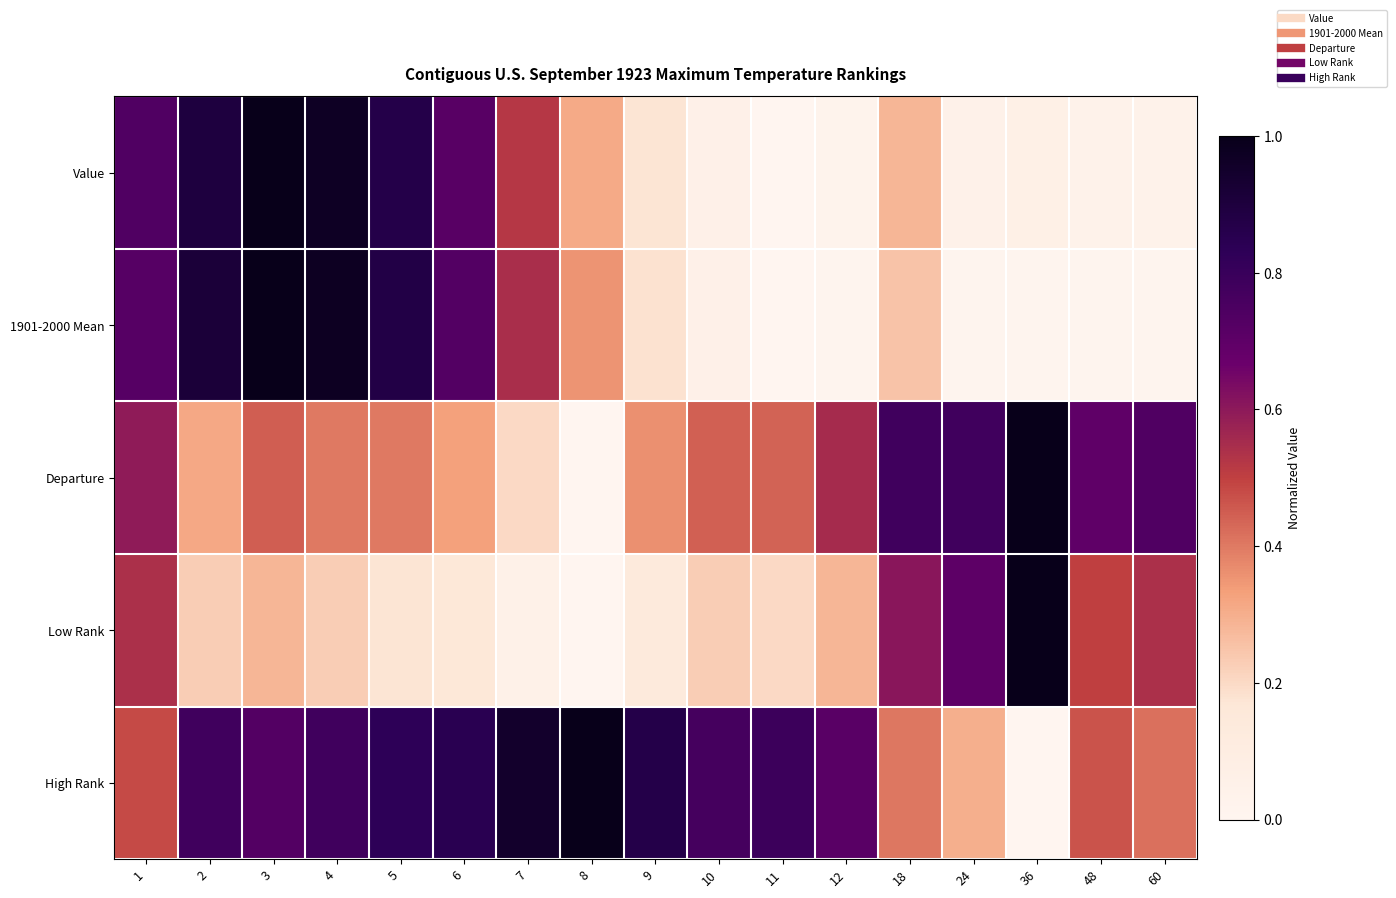

Reading right to left, transcribe all the data shown in this chart.

Value: 60=0.0	48=0.0	36=0.1	24=0.0	18=0.3	12=0.0	11=0.0	10=0.1	9=0.2	8=0.3	7=0.5	6=0.7	5=0.9	4=1.0	3=1.0	2=0.9	1=0.7
1901-2000 Mean: 60=0.0	48=0.0	36=0.0	24=0.0	18=0.3	12=0.0	11=0.0	10=0.1	9=0.2	8=0.4	7=0.5	6=0.7	5=0.9	4=1.0	3=1.0	2=0.9	1=0.7
Departure: 60=0.7	48=0.7	36=1.0	24=0.8	18=0.8	12=0.6	11=0.4	10=0.4	9=0.4	8=0.0	7=0.2	6=0.3	5=0.4	4=0.4	3=0.4	2=0.3	1=0.6
Low Rank: 60=0.5	48=0.5	36=1.0	24=0.7	18=0.6	12=0.3	11=0.2	10=0.2	9=0.1	8=0.0	7=0.1	6=0.2	5=0.2	4=0.2	3=0.3	2=0.2	1=0.5
High Rank: 60=0.4	48=0.5	36=0.0	24=0.3	18=0.4	12=0.7	11=0.8	10=0.8	9=0.9	8=1.0	7=0.9	6=0.8	5=0.8	4=0.8	3=0.7	2=0.8	1=0.5